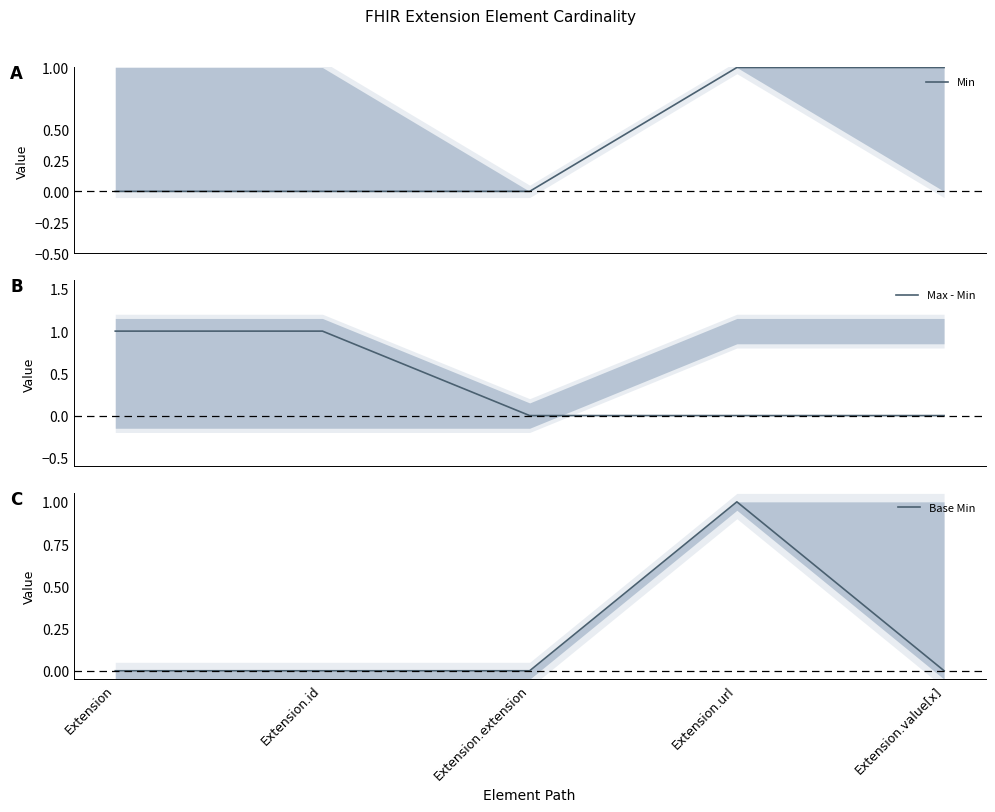

What are all the series names shown in the legend?

Min, Max - Min, Base Min